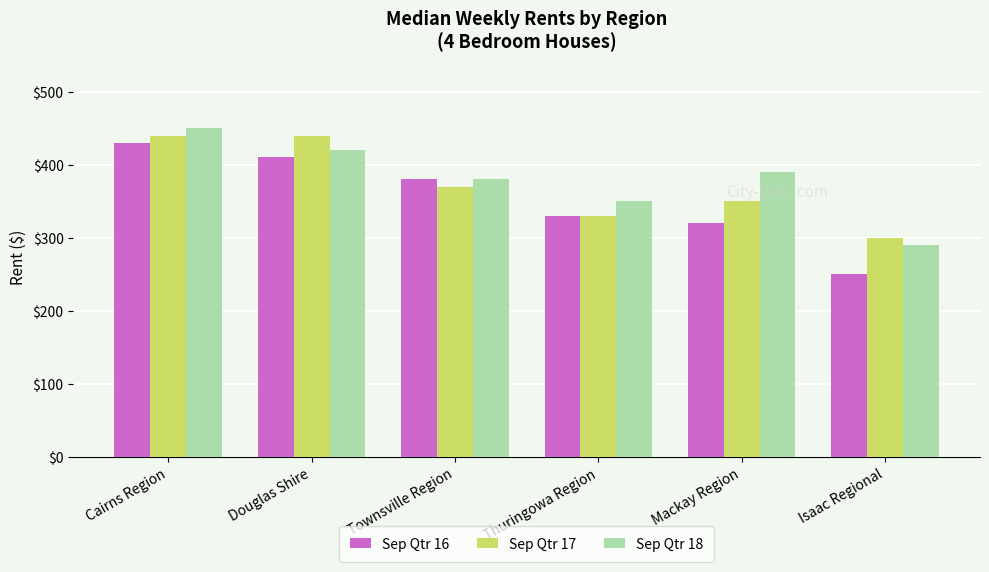

What is the approximate value of Sep Qtr 18 at Thuringowa Region?

350